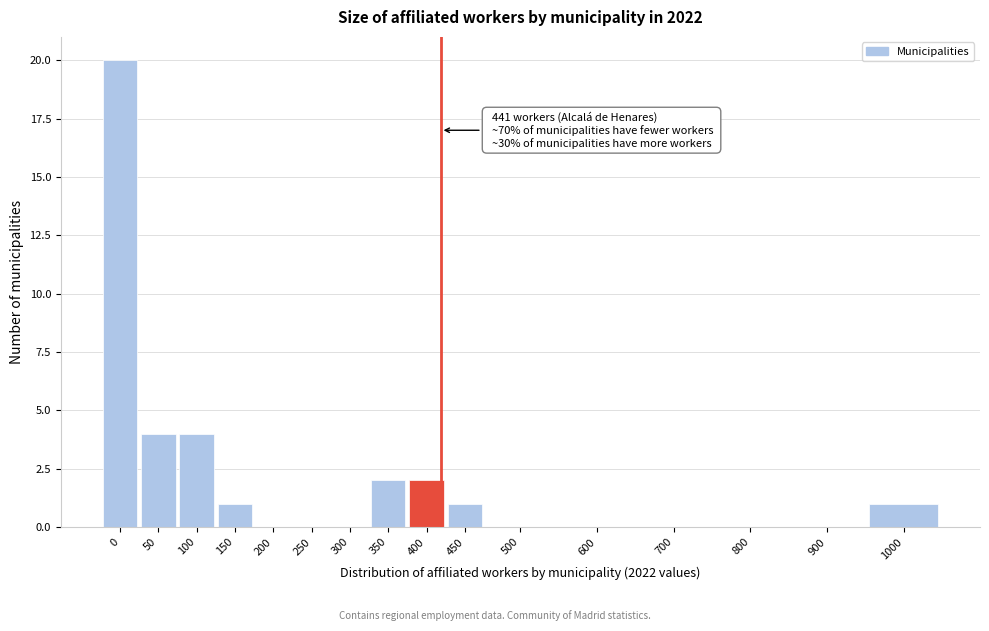

Reading left to right, what are all the values shown in this chart?

0=20	50=4	100=4	150=1	200=0	250=0	300=0	350=2	400=2	450=1	500=0	600=0	700=0	800=0	900=0	1000=1